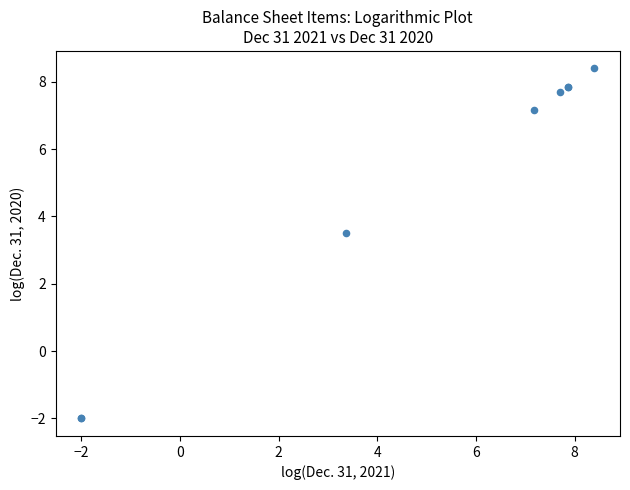

What Y value in the scatter plot is closest to 3?

3.5